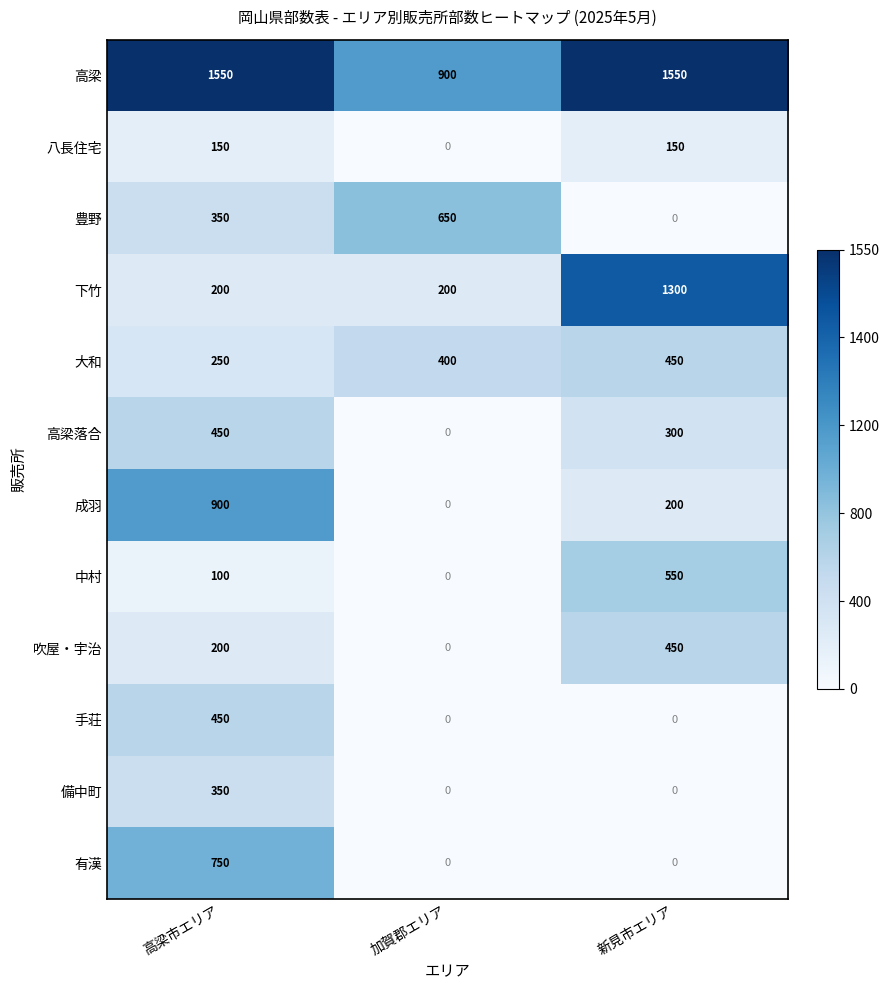

Which series has the widest spread of values?

下竹